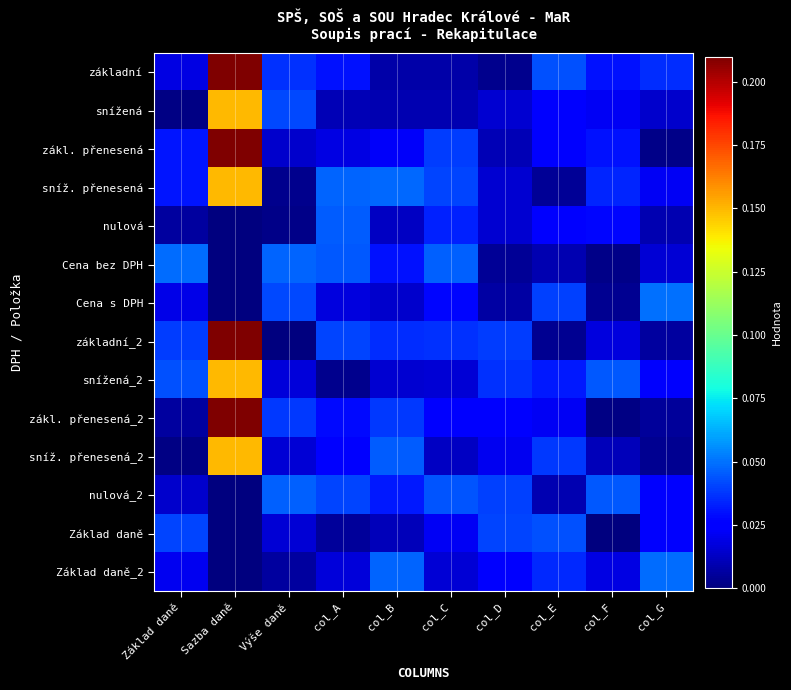

Which series has the widest spread of values?

základní_2